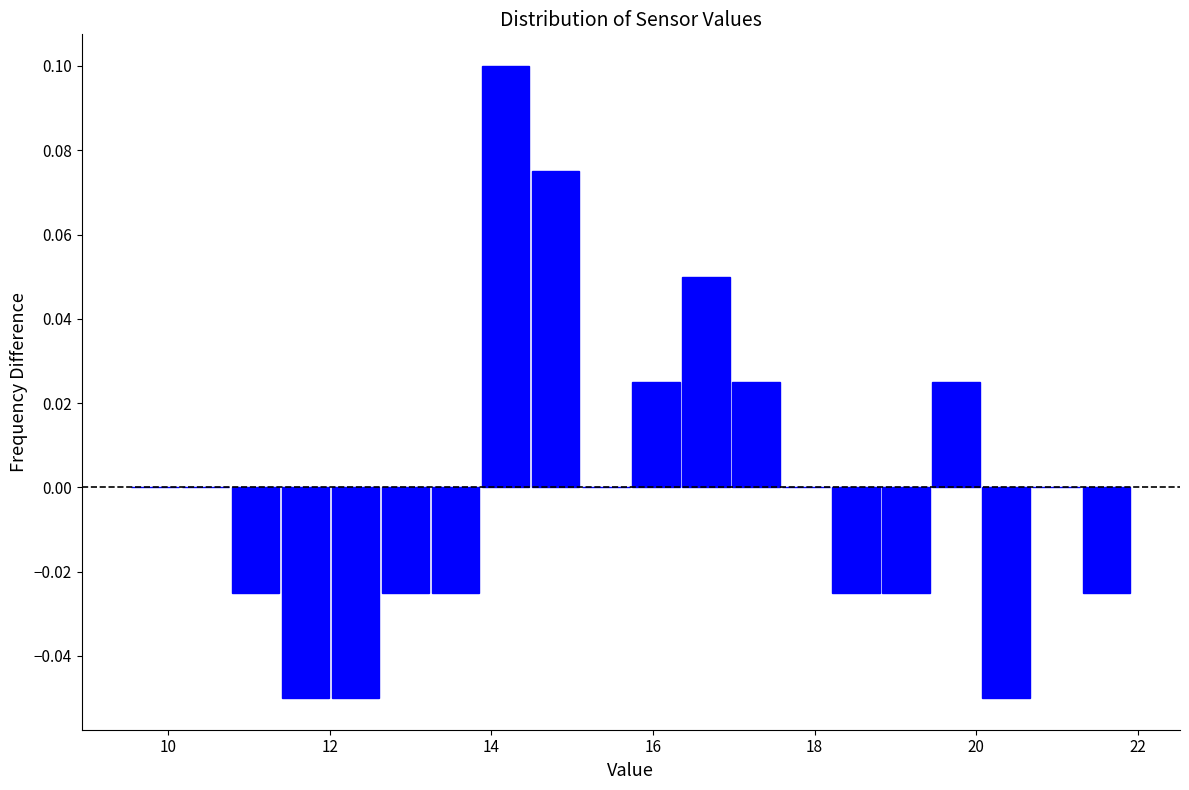

Read against the x-axis, roughly where is the centre of the tallest bar?

14.2